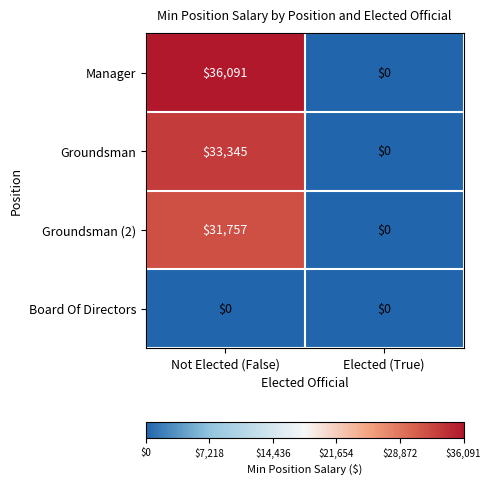

Which series changed the most between Not Elected (False) and Elected (True)?

Manager